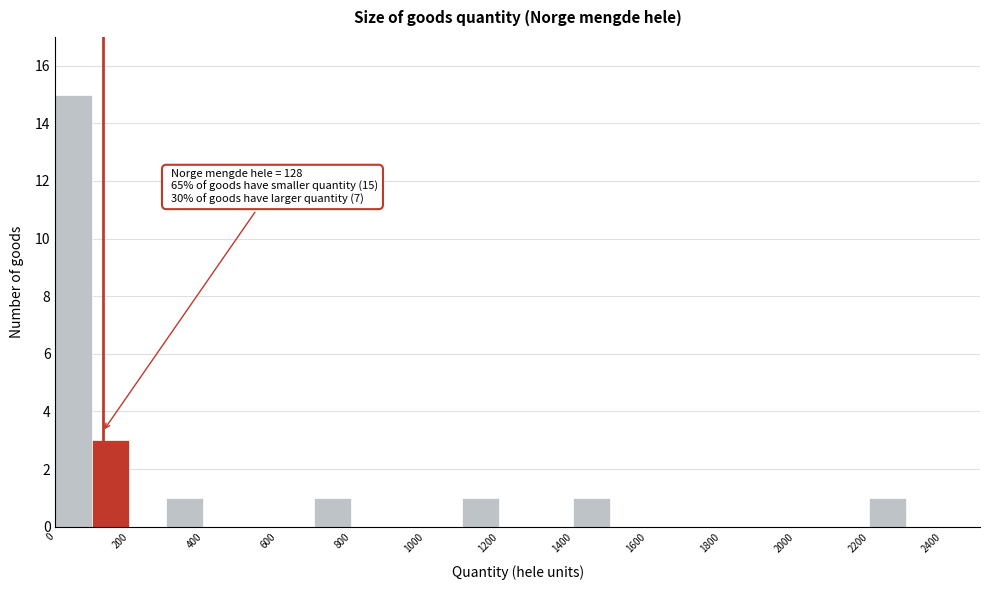

Over which range of the x-axis is the bar tallest?

0 to 100